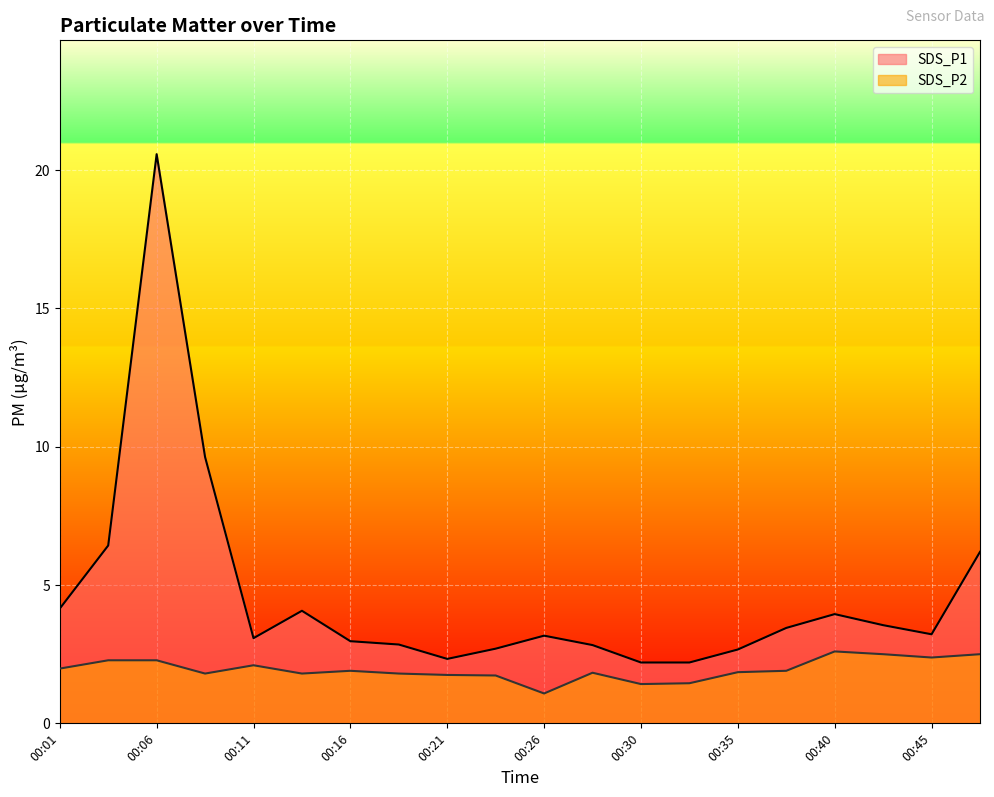

What are all the series names shown in the legend?

SDS_P1, SDS_P2